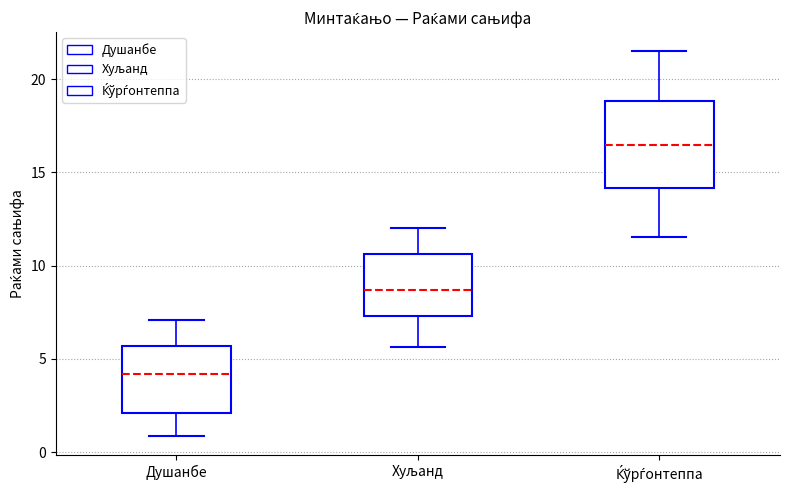

Which box is the tallest, from its lower edge to its upper edge?

Ќўрѓонтеппа